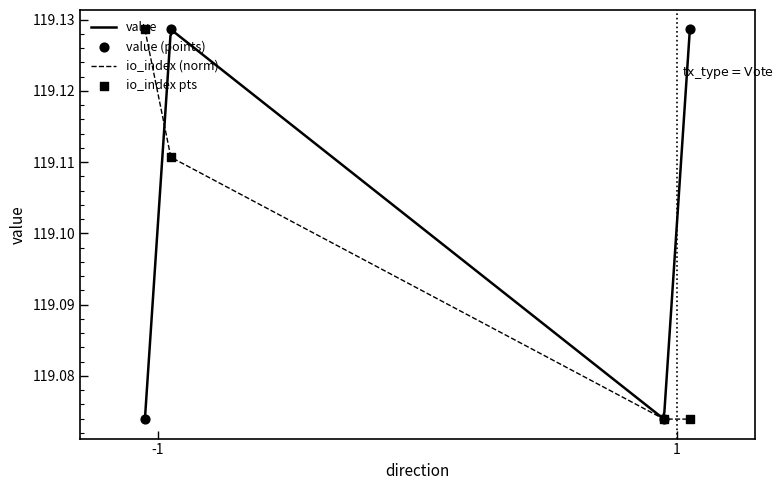

Which series has the largest total across all categories?

value